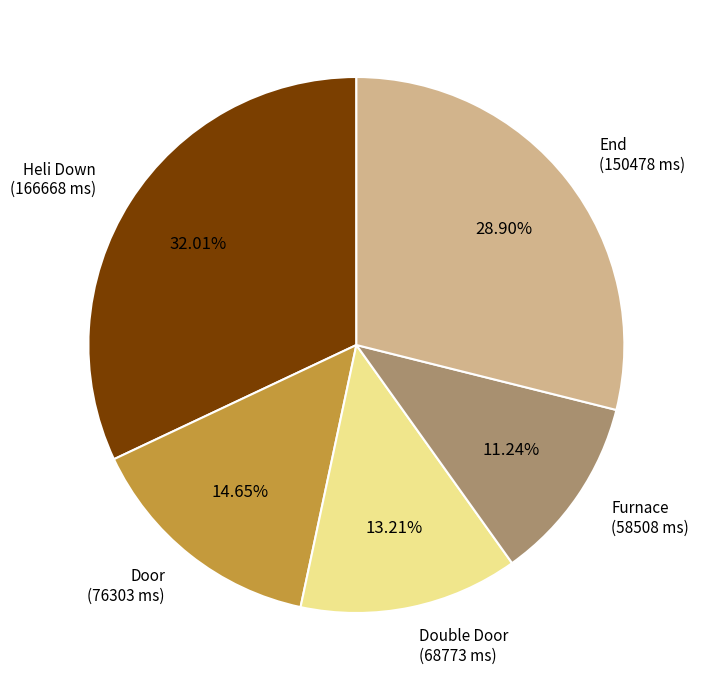

Does any single category account for the majority?

No